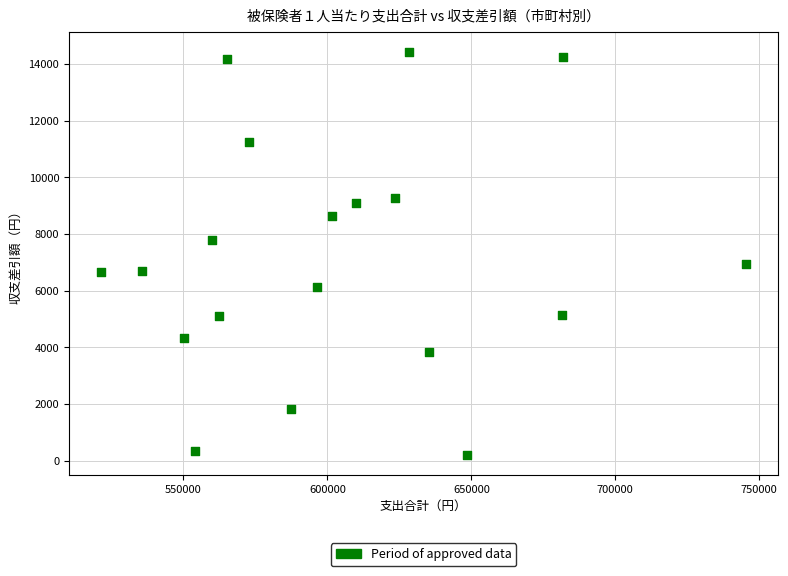

What is the range of X values (max minus min)?

223887